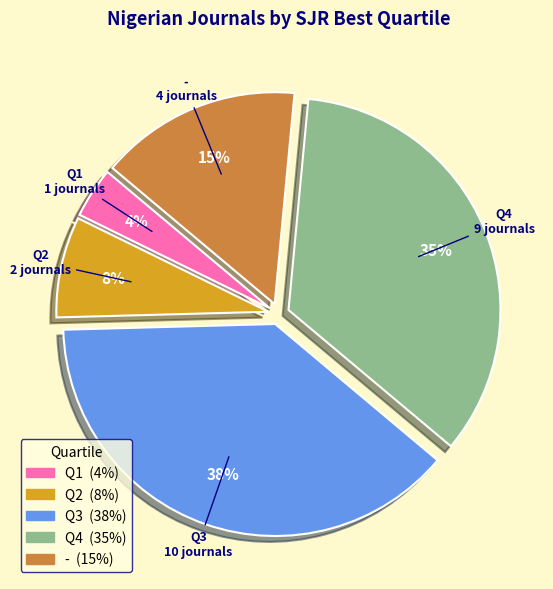

To the nearest percent, what is the difference between the Q4 and Q1 slice percentages?

31%